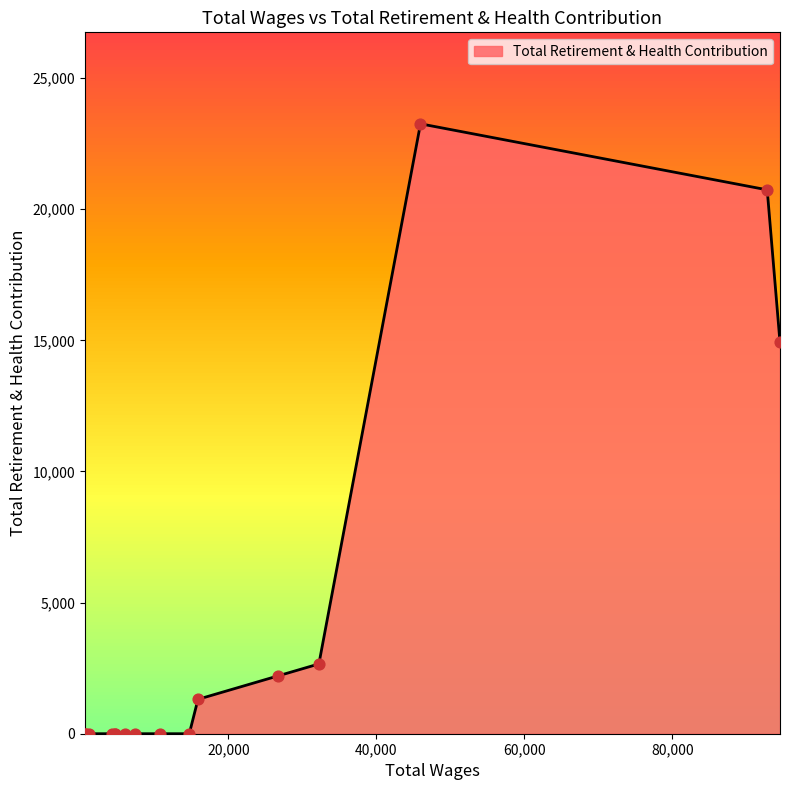

Which has a higher value, 45981.0 or 7360.0?

45981.0